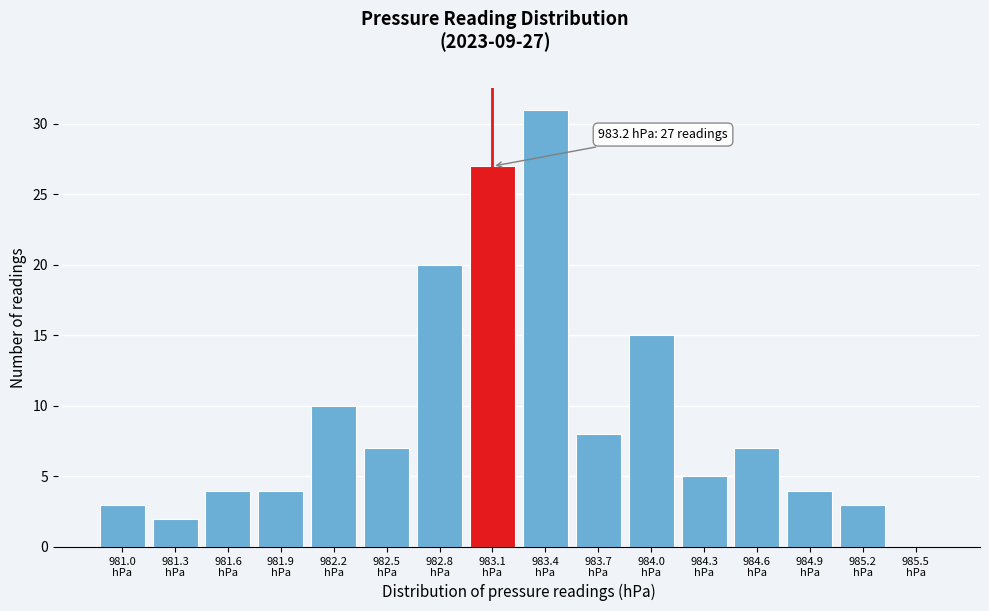

What is the sum of all values?

150